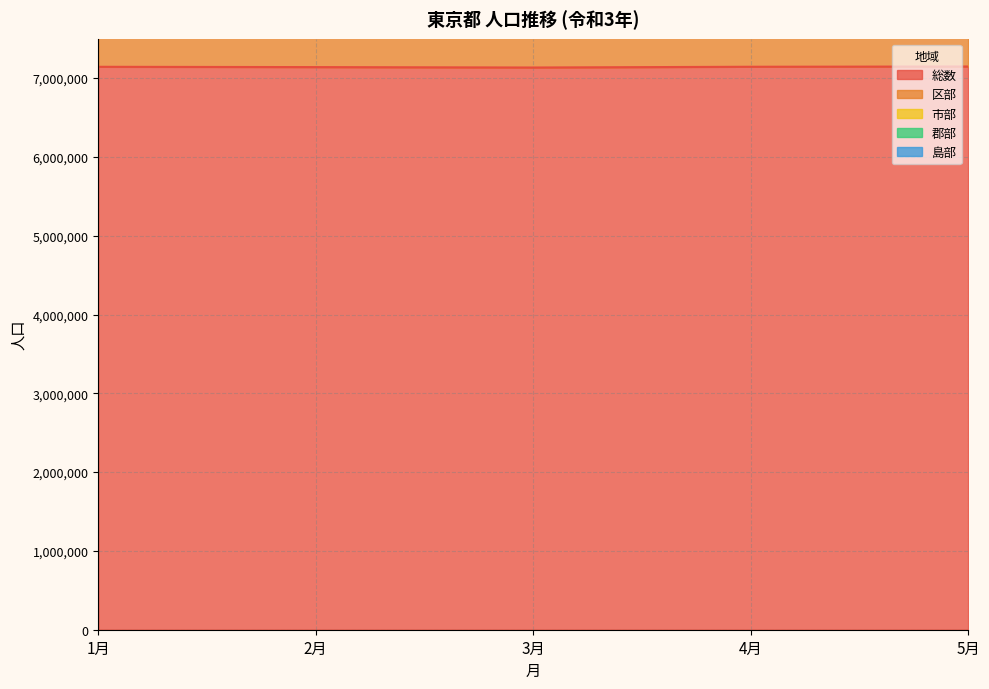

How many distinct data groups are displayed?

5